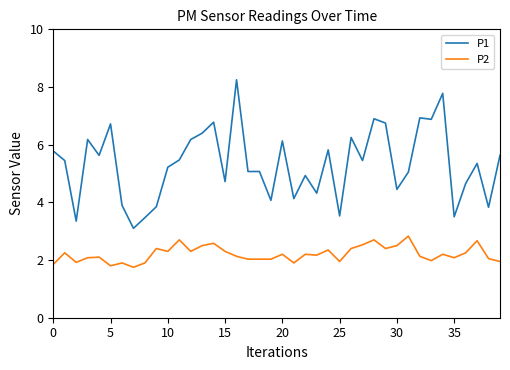

True or false: P1 and P2 cross at least once.

False